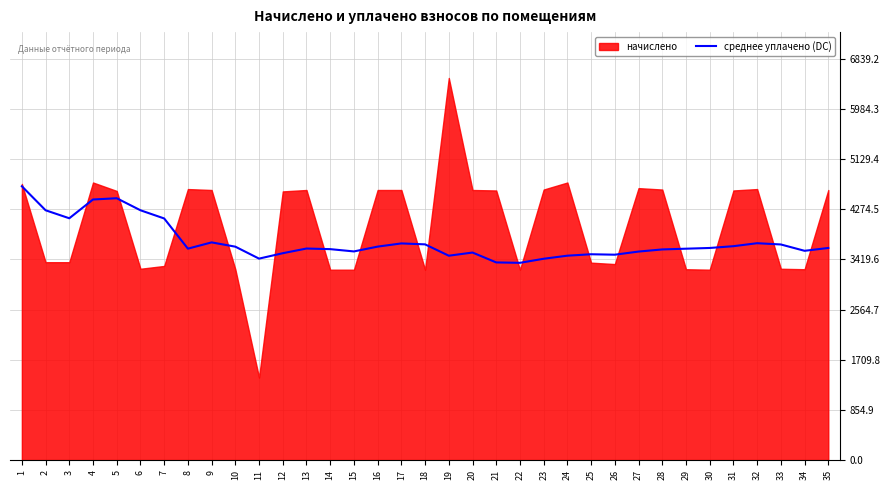

What is the approximate value at 22?

3361.9